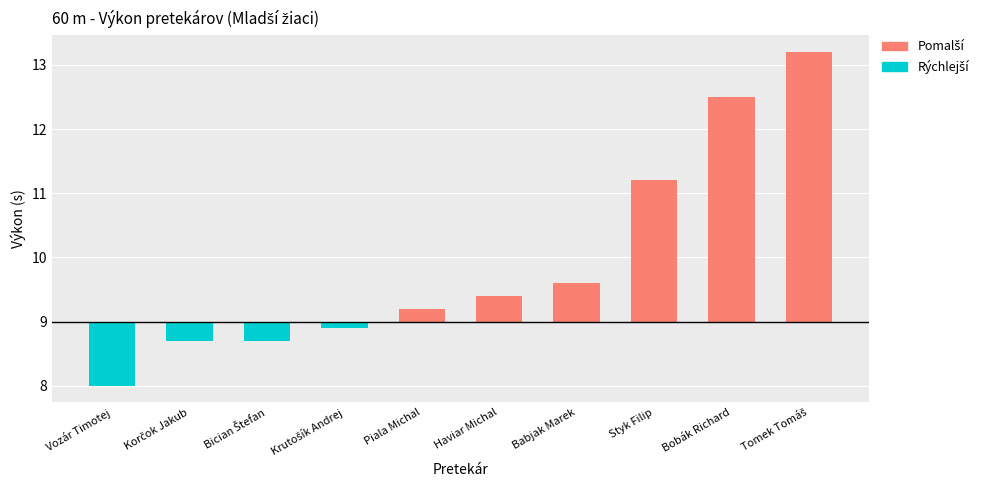

True or false: the data shows 4.1 at Tomek Tomáš.

False